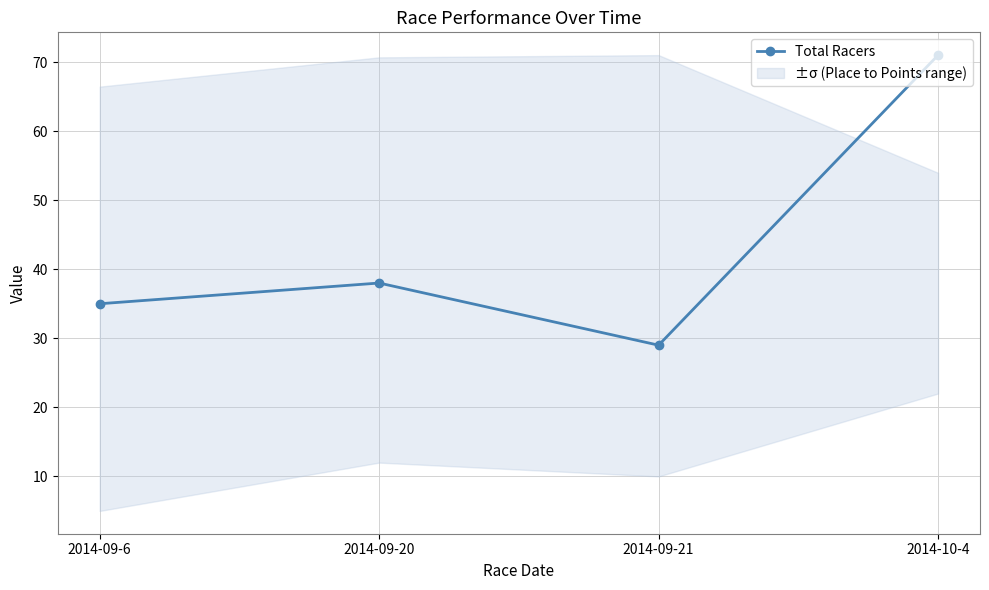

What value does the data have at 2014-10-4?

71